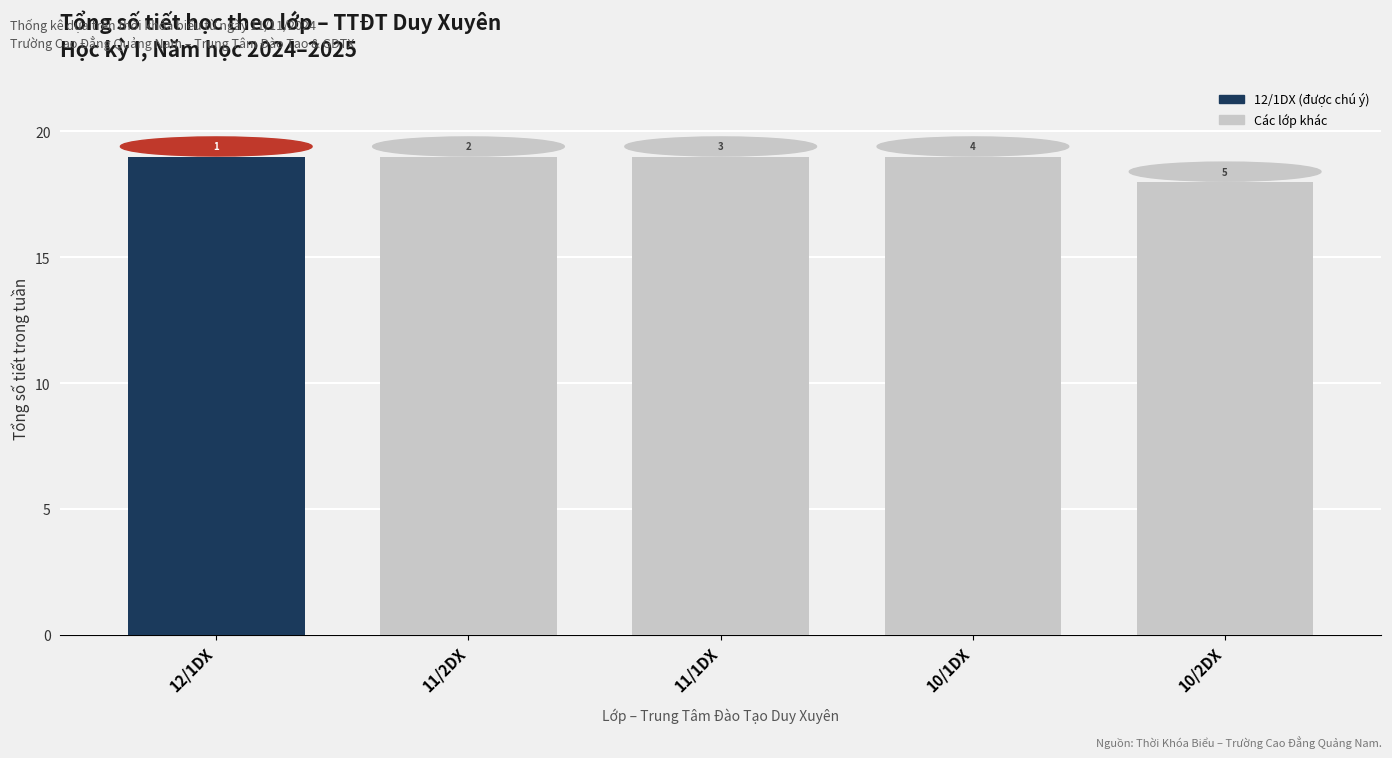

How many bars are there in total?

5